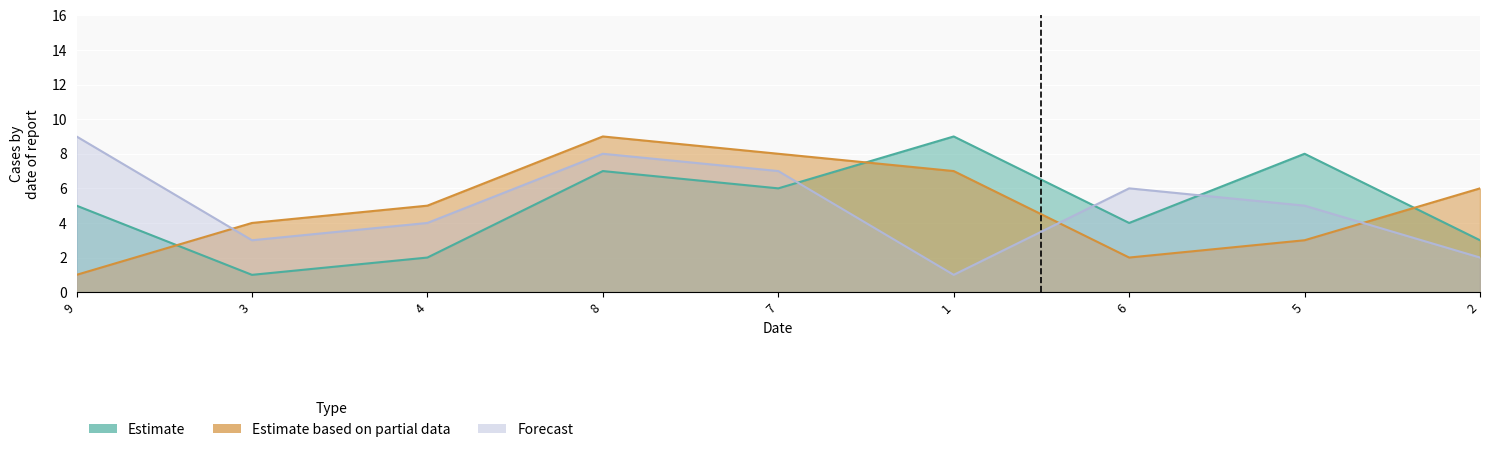

Which series has the largest range (max minus min)?

col_5